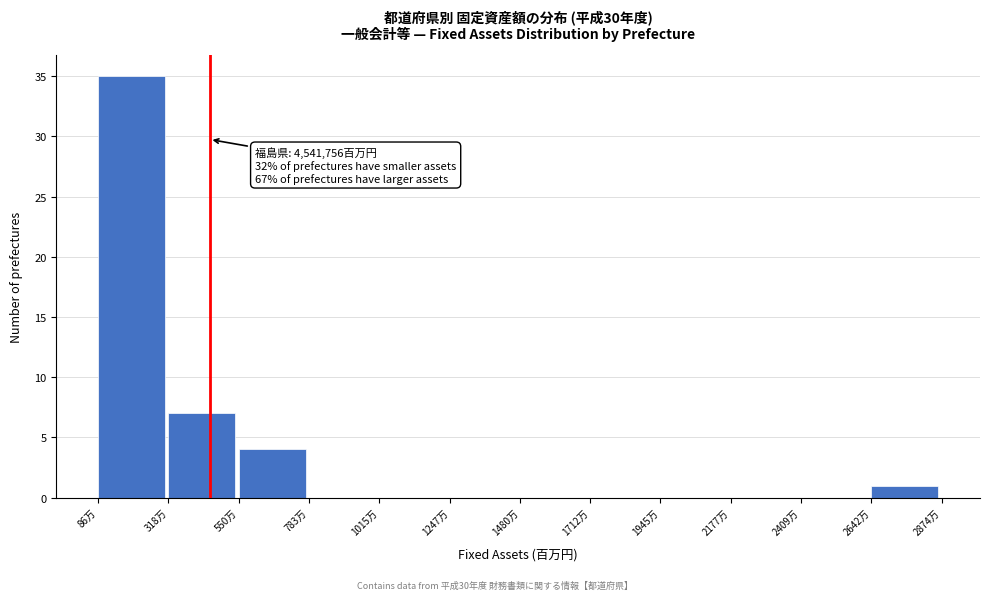

Reading right to left, list all the values displayed in this chart.

2642万=1	2409万=0	2177万=0	1945万=0	1712万=0	1480万=0	1247万=0	1015万=0	783万=0	550万=4	318万=7	86万=35